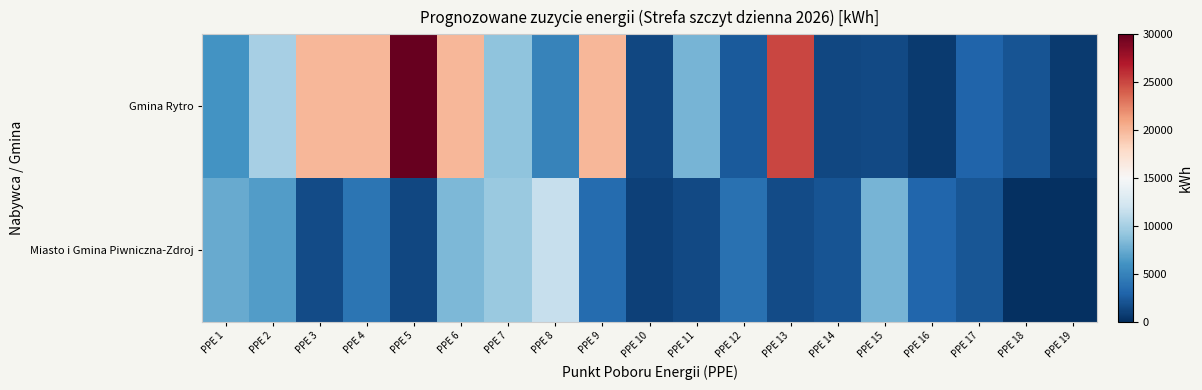

List the series in order of their peak value, lowest first.

Miasto i Gmina Piwniczna-Zdroj, Gmina Rytro